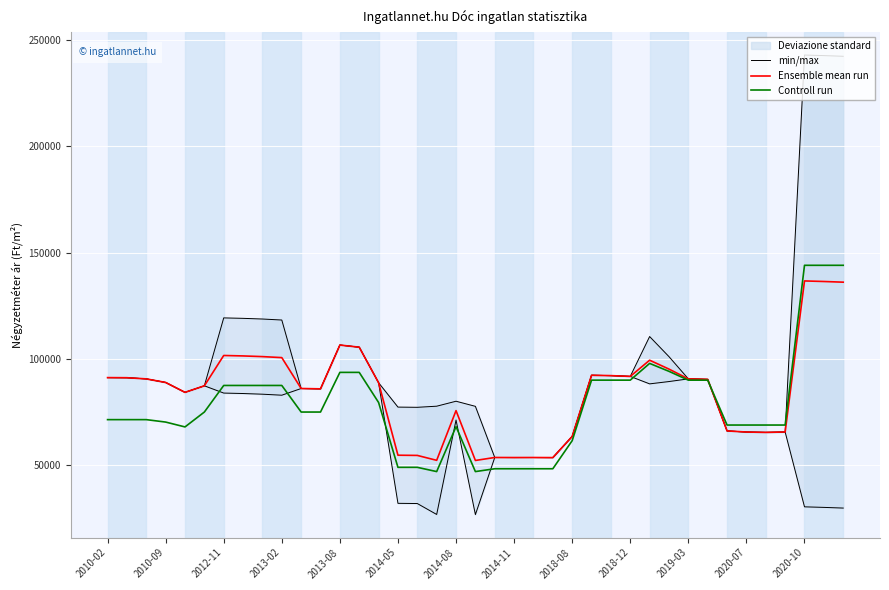

The value of Ensemble mean run at 2018-08 is 63534. True or false?

True